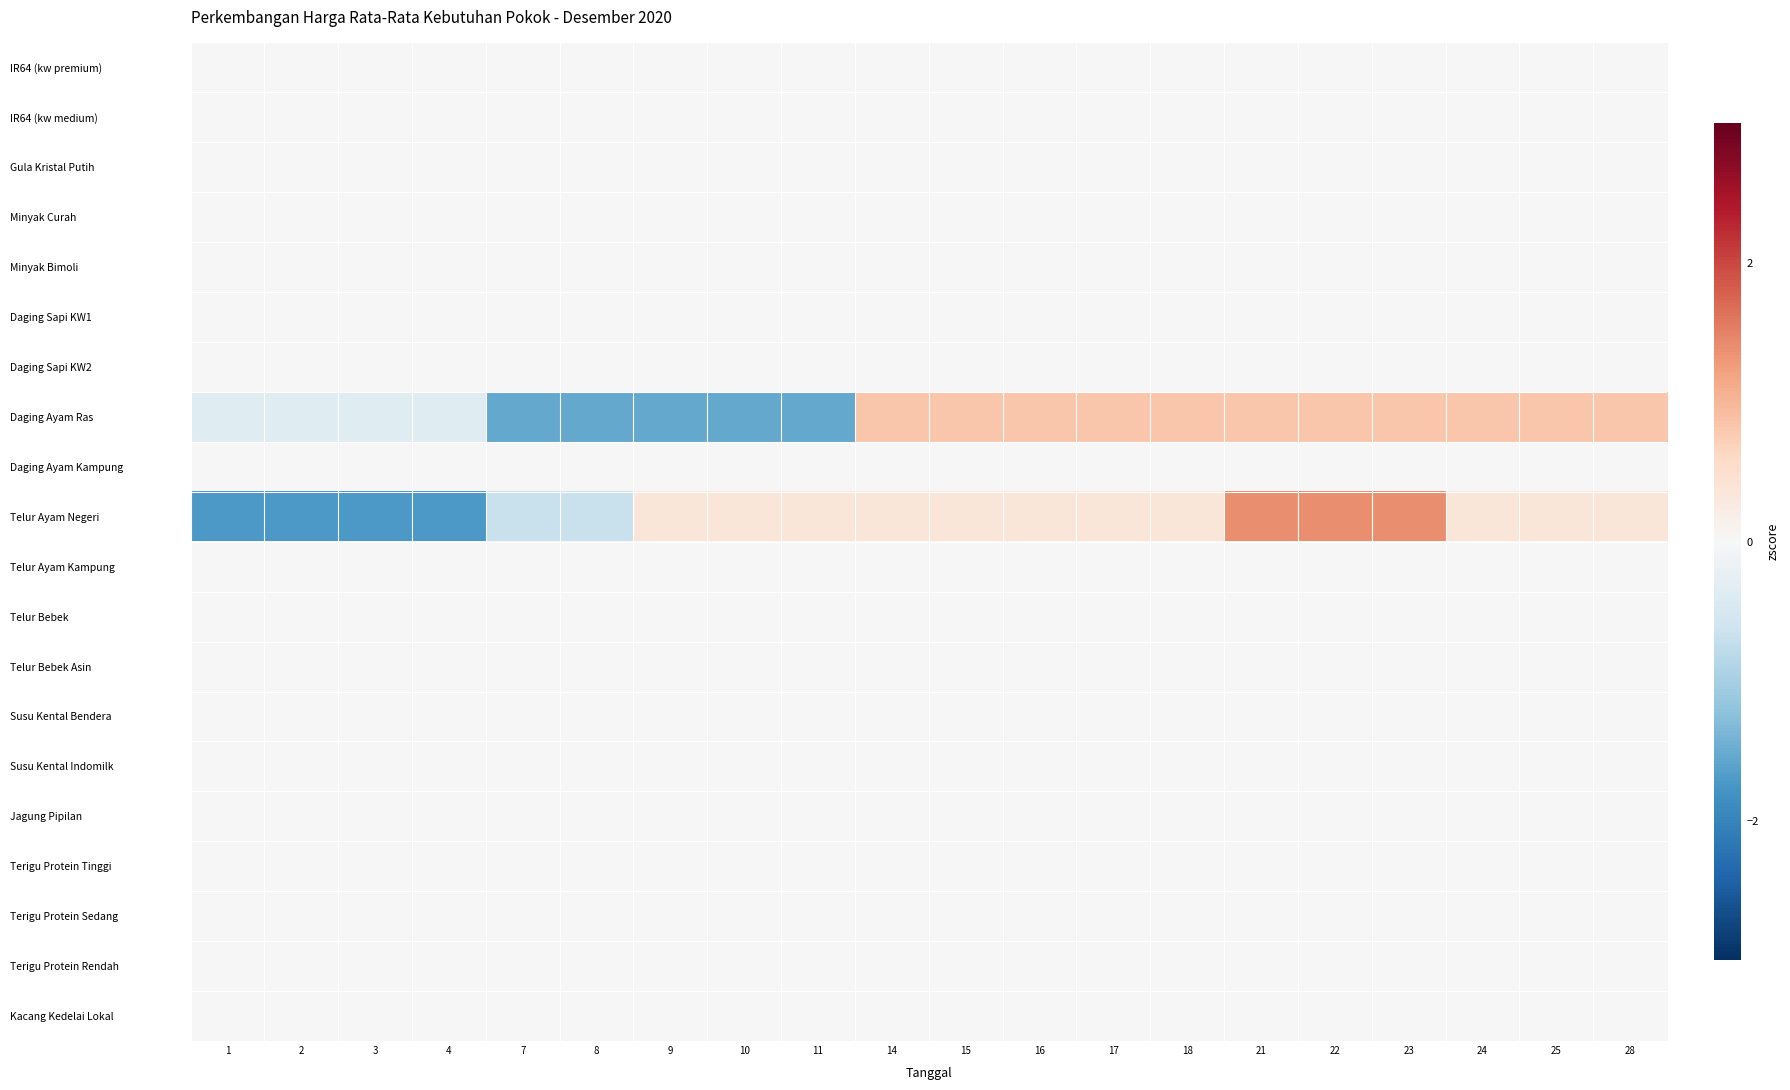

At how many categories does at least one series exceed 1?

3